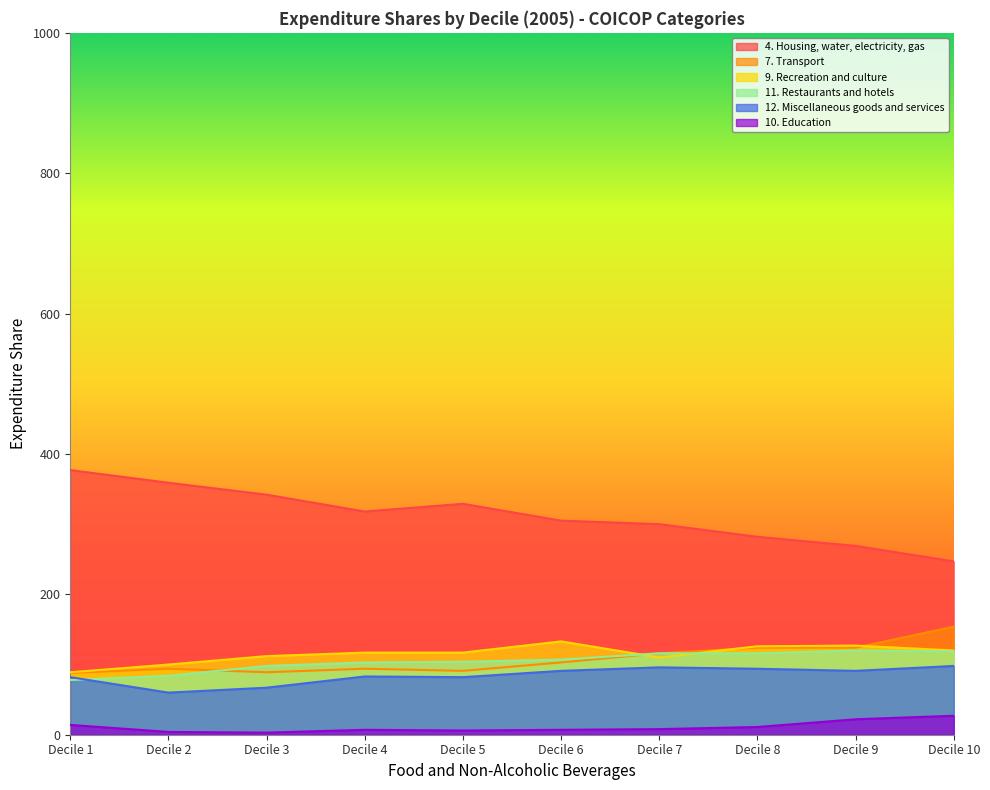

What is the average value of the 7. Transport series?

108